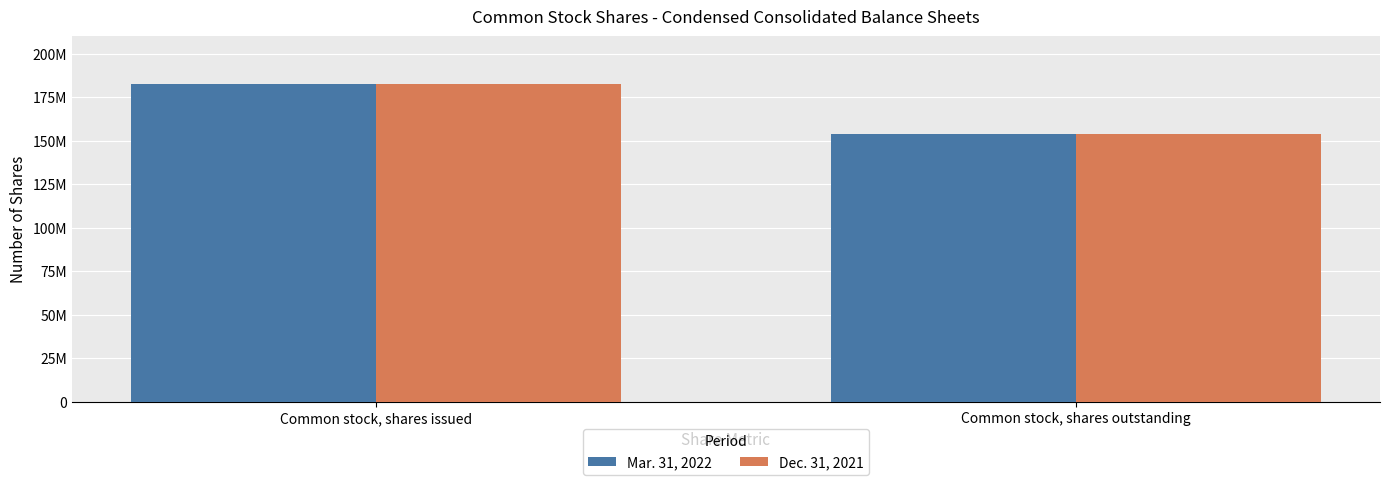

Does the chart contain any negative values?

No